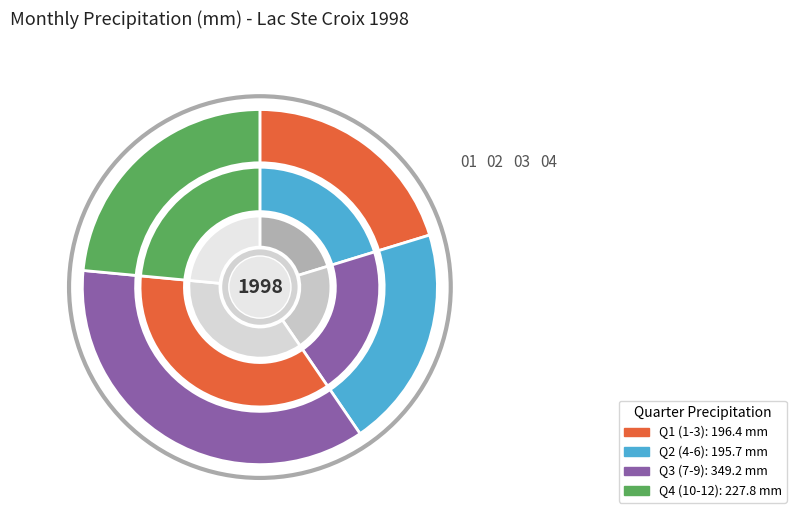

To the nearest percent, what is the combined percentage of 12 and 7?

18%